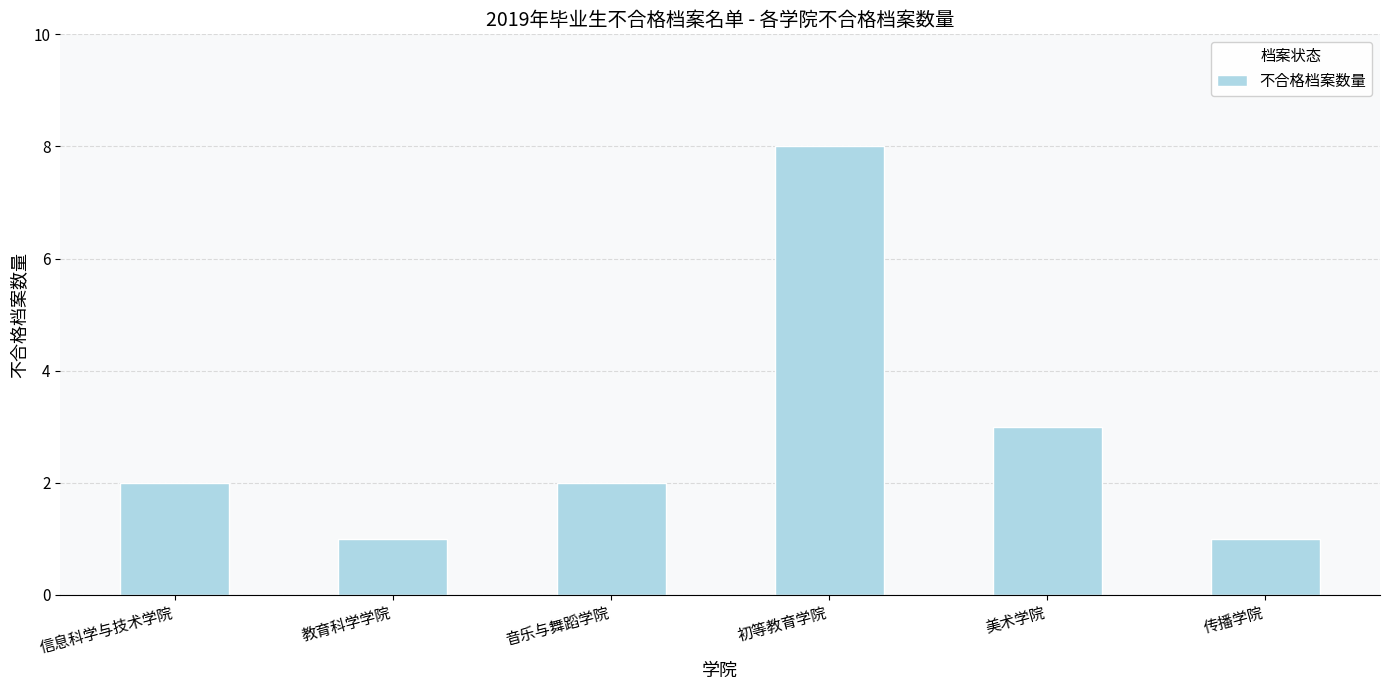

The chart shows a value of 1 at 教育科学学院. True or false?

True